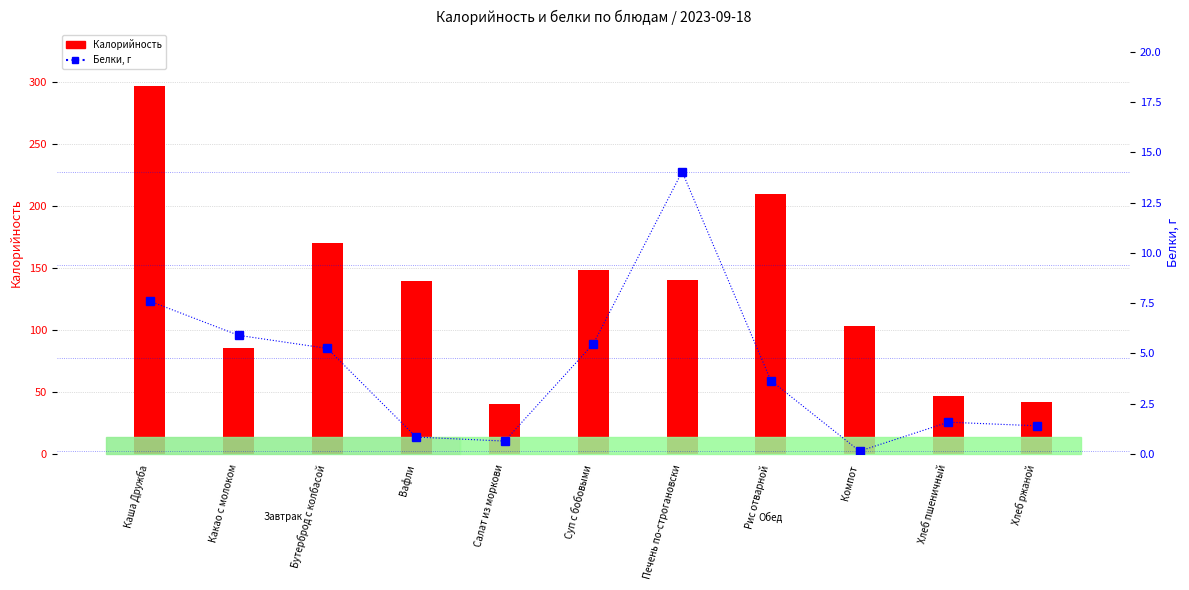

How many bars are there in total?

22